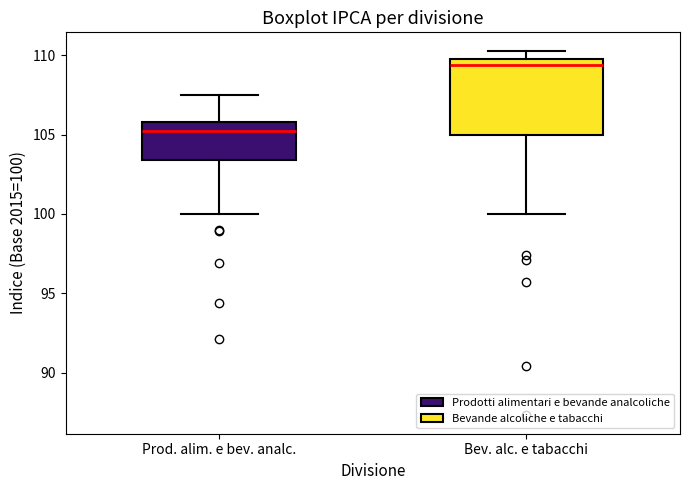

Reading left to right, transcribe this box plot: for each box, give where its median line is, the range the box spans, and where its two whiskers end, as read against the y-axis. The values are not printed on the chart, so give them approximately, as read against the axis.

Prod. alim. e bev. analc.: median 105.0, box 103.5 to 106.0, whiskers 100.0 to 107.5
Bev. alc. e tabacchi: median 109.5, box 105.0 to 110.0, whiskers 100.0 to 110.5